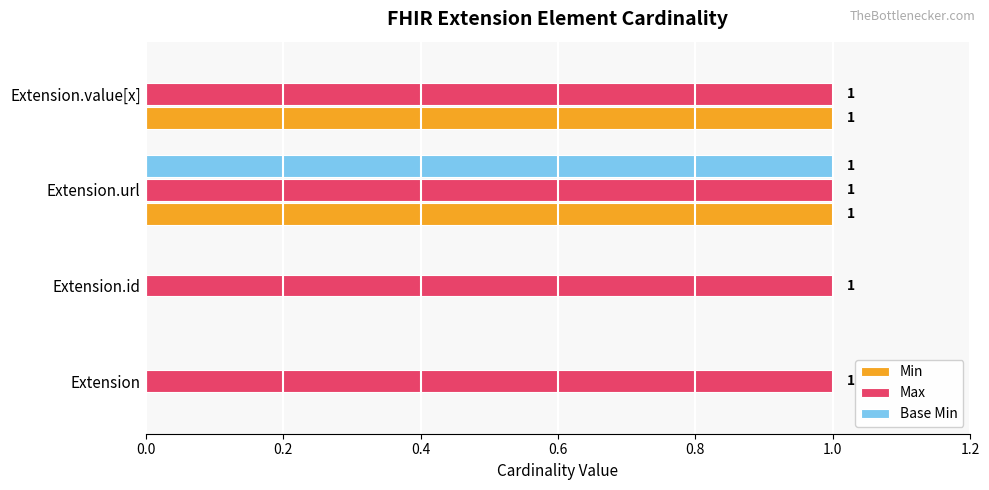

The Max series shows 1 at Extension.url. True or false?

True